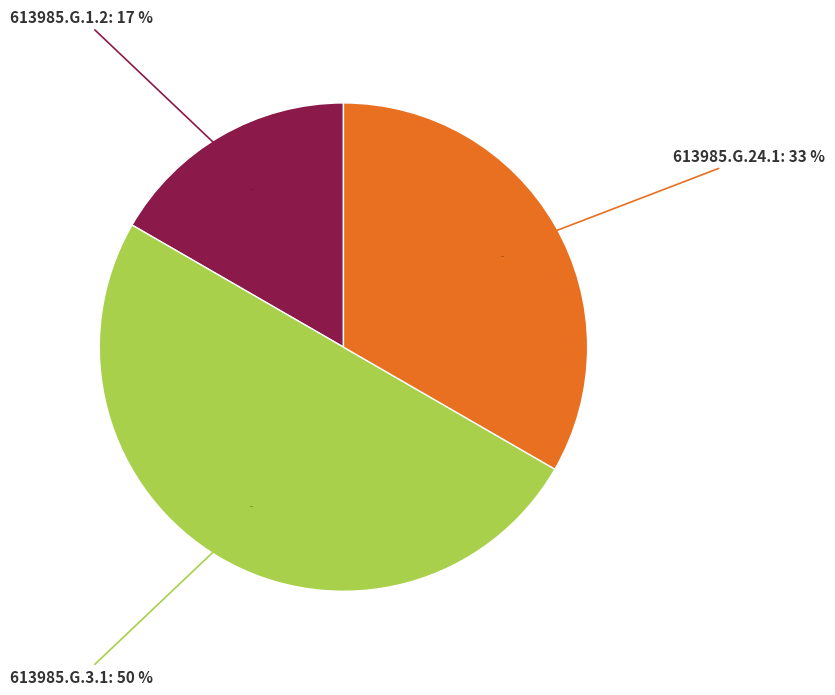

What is the ratio of the value at 613985.G.24.1 to the value at 613985.G.1.2?

2.0